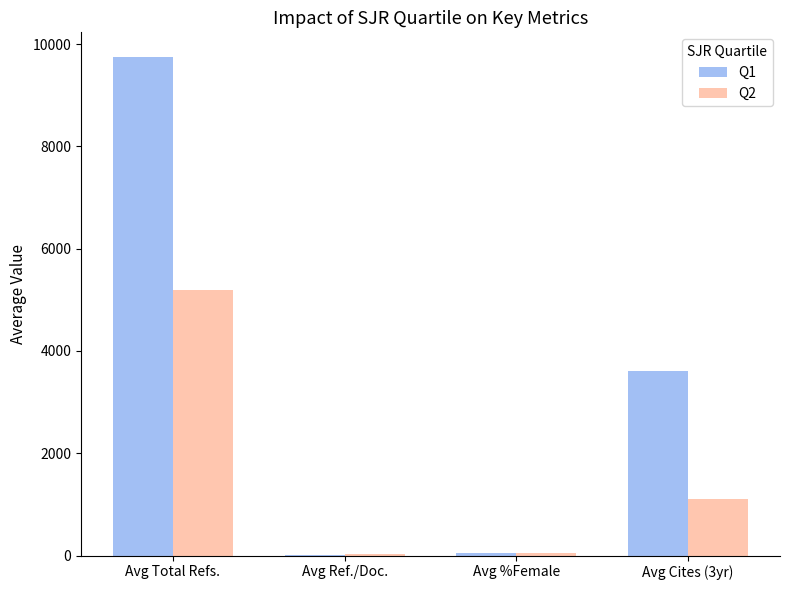

How many groups of bars are there?

4